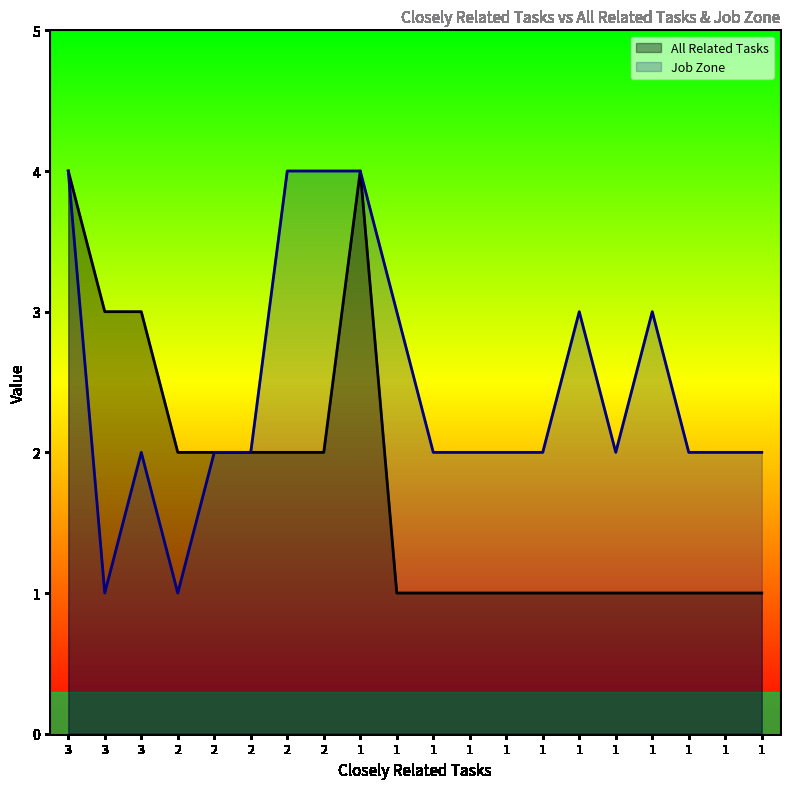

Where is the first local maximum for Job Zone?

3